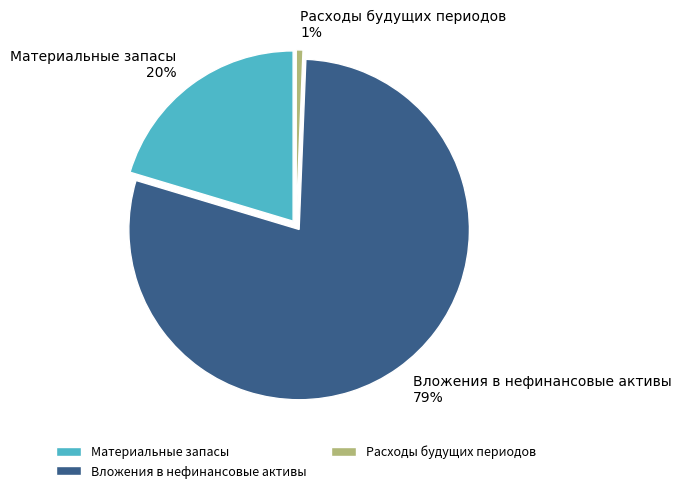

Count the number of slices in the pie.

3